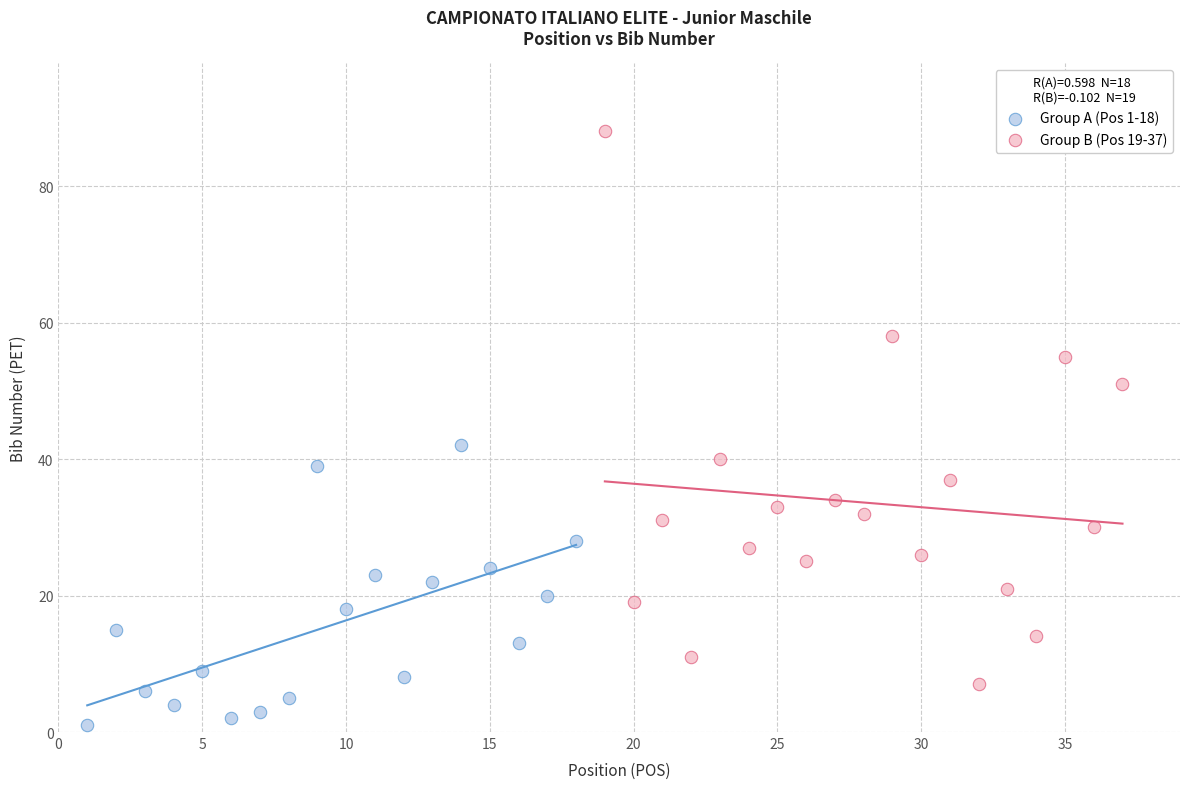

Which series has the widest spread of Y values?

Group B (Pos 19-37)